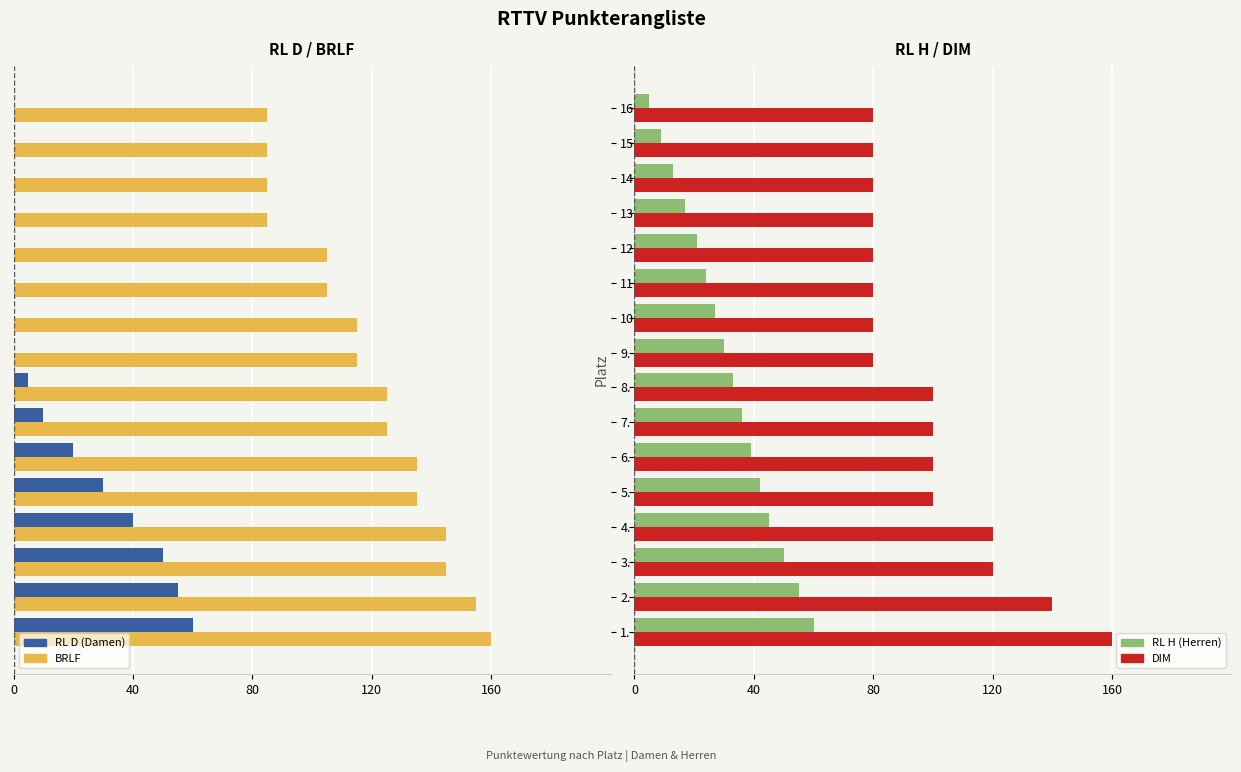

Rank the series by their average value, from highest to lowest.

DIM, RL H (Herren), RL D (Damen), BRLF